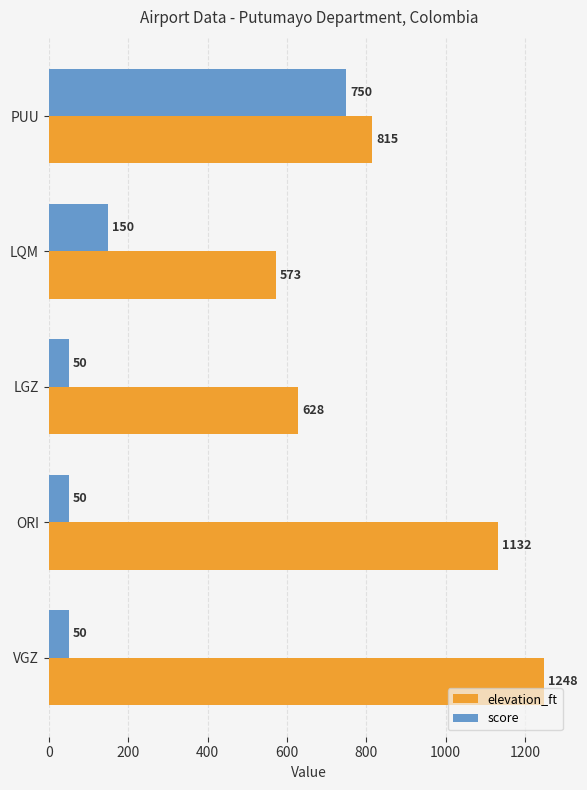

Which series has the largest range (max minus min)?

score